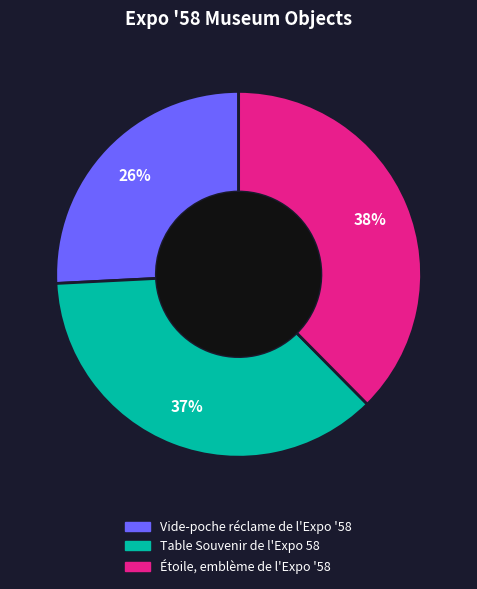

Is it true that Étoile, emblème de l'Expo '58 is 38% of the pie?

True